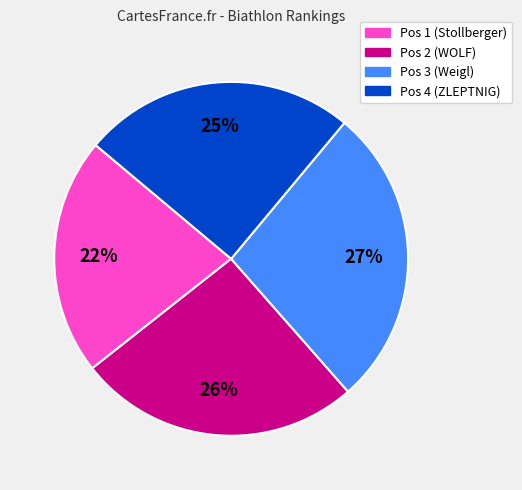

True or false: Pos 1 (Stollberger) accounts for 29% of the total.

False